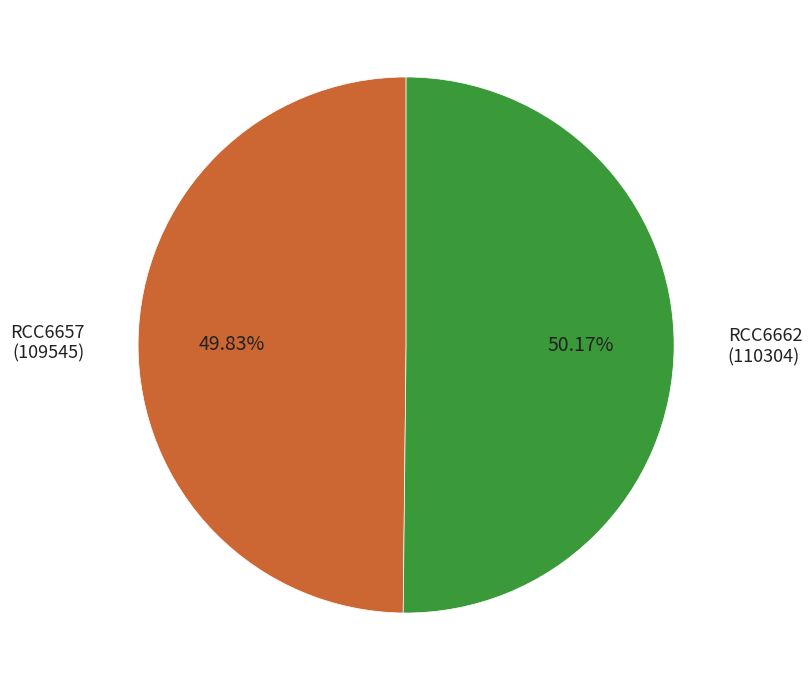

How many segments does this pie chart have?

2